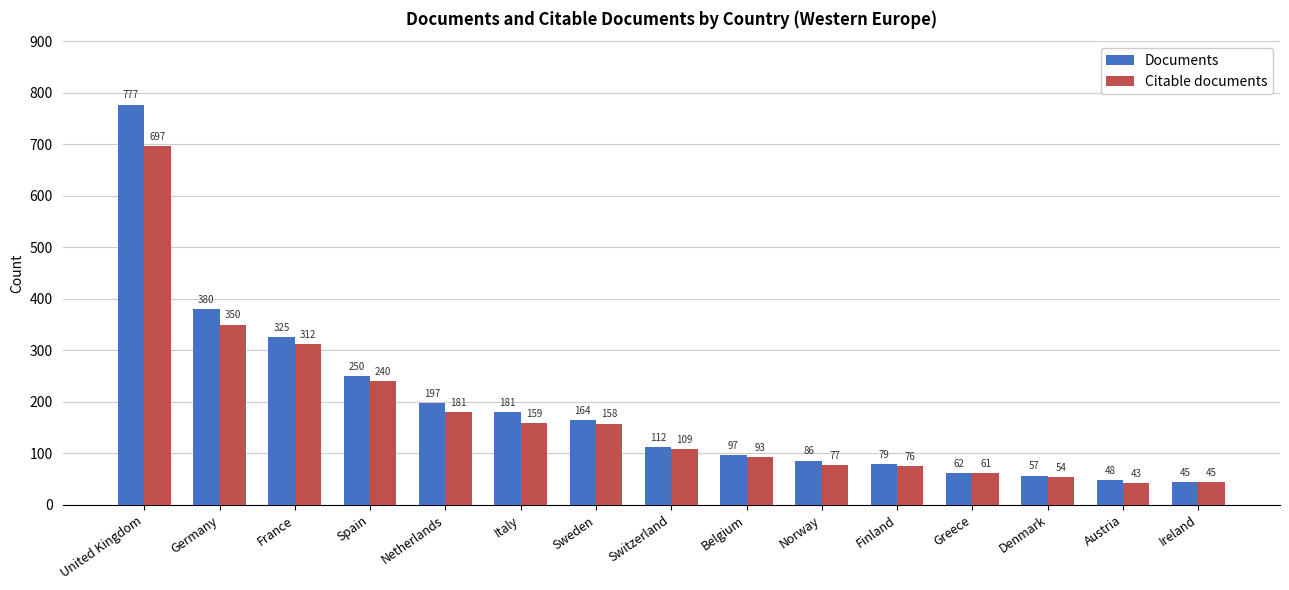

What is the sum of all Citable documents values?

2655